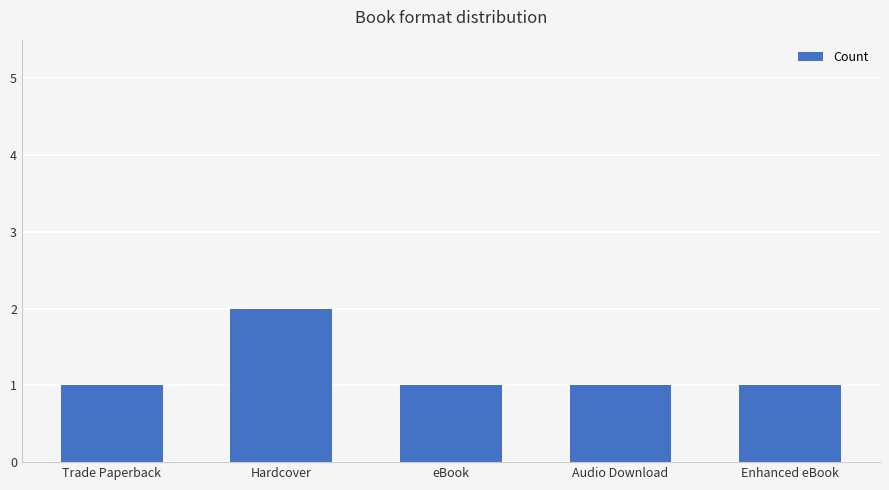

Approximately how many times larger is the value at Audio Download compared to Hardcover?

0.5